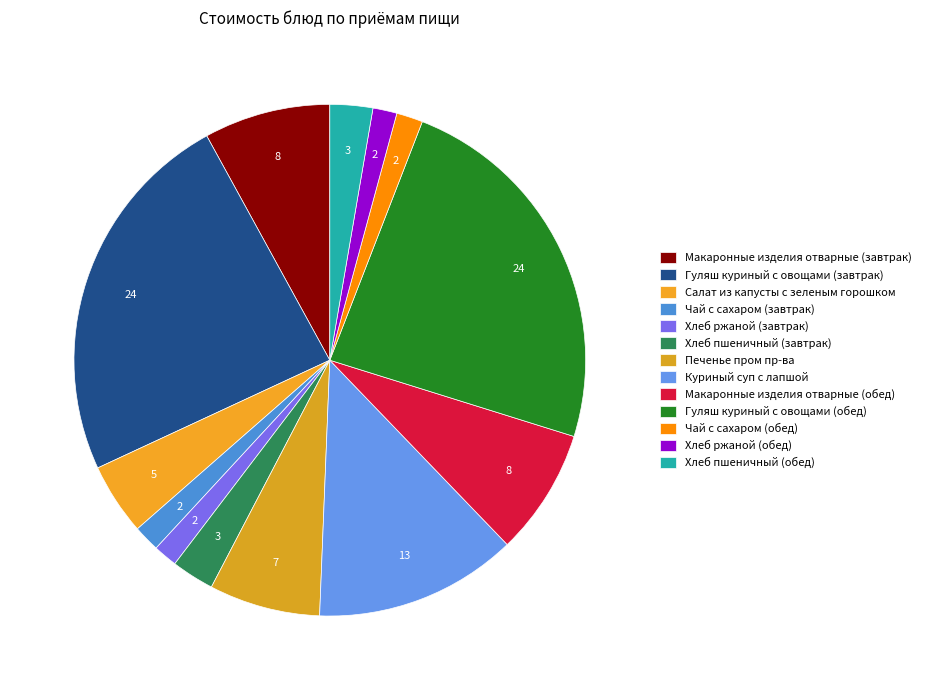

How many slices are in this pie chart?

13